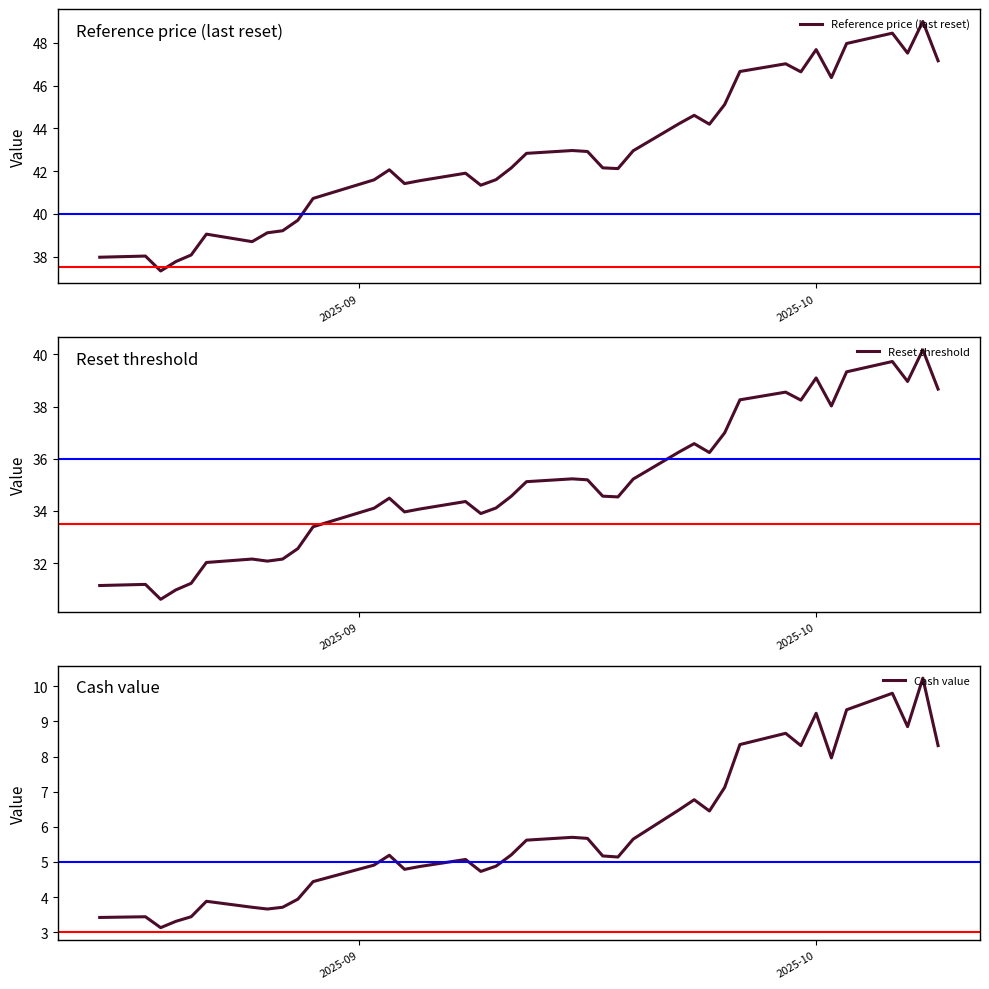

What is the difference between the maximum and minimum values in the Reference price (last reset) series?

11.7